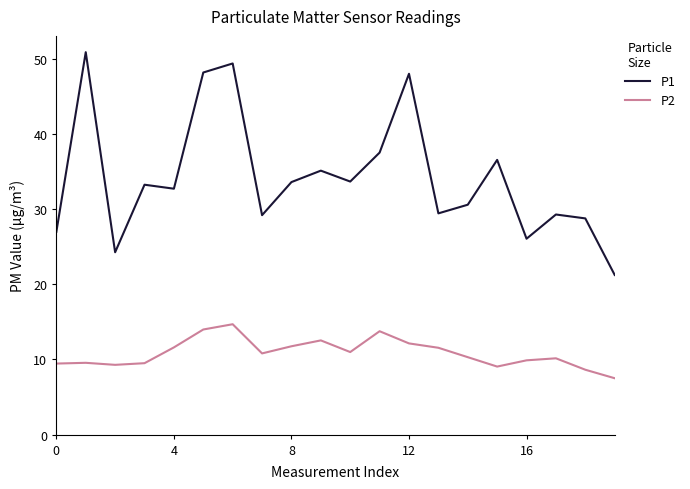

How many lines are shown in the chart?

2